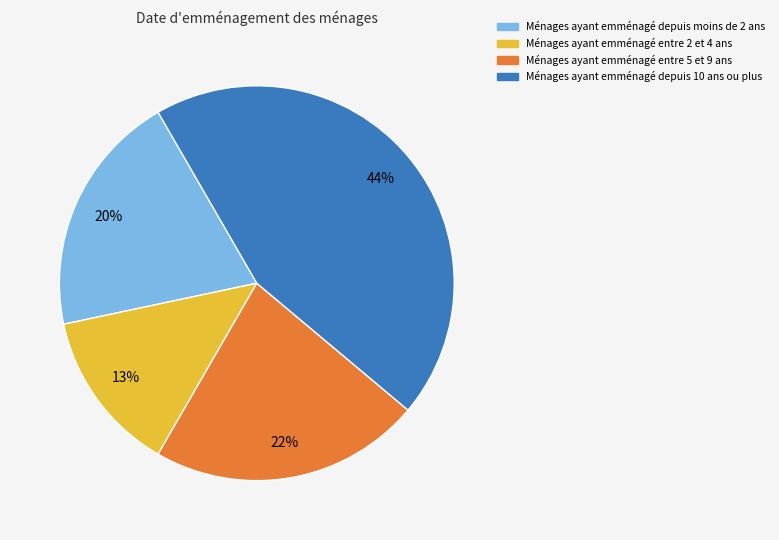

Does any single category account for the majority?

No